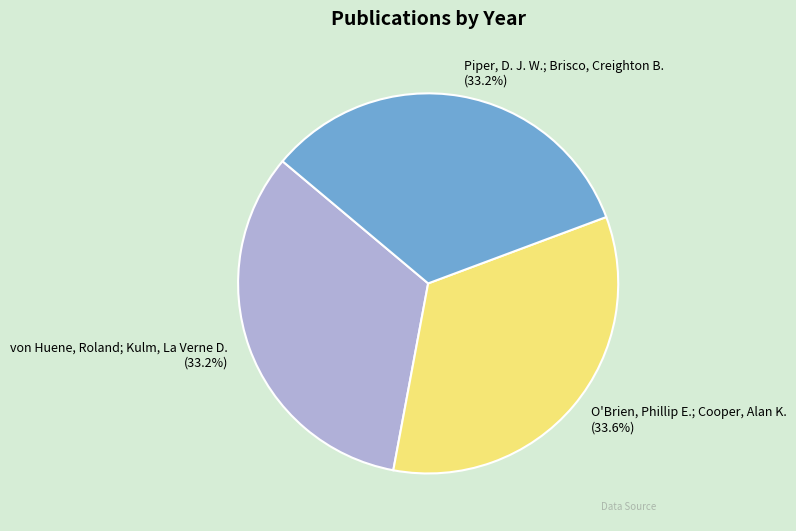

How many slices are in this pie chart?

3